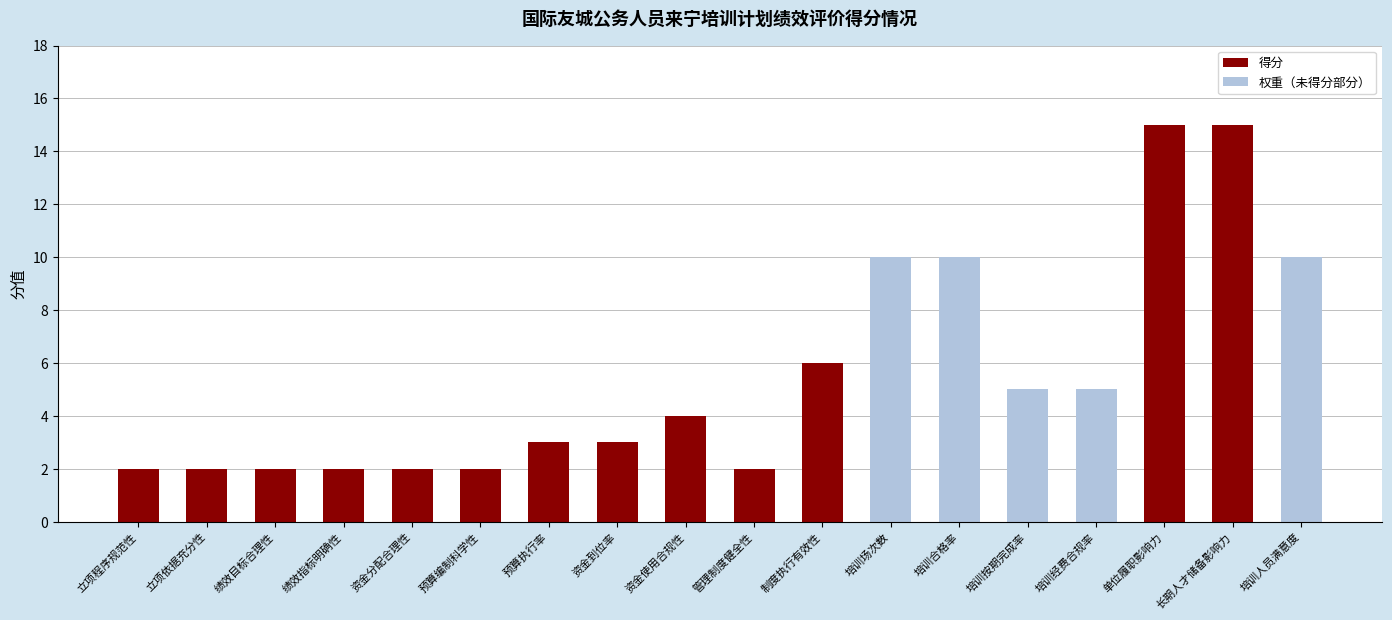

Is it true that 得分 equals 2 at 预算编制科学性?

True